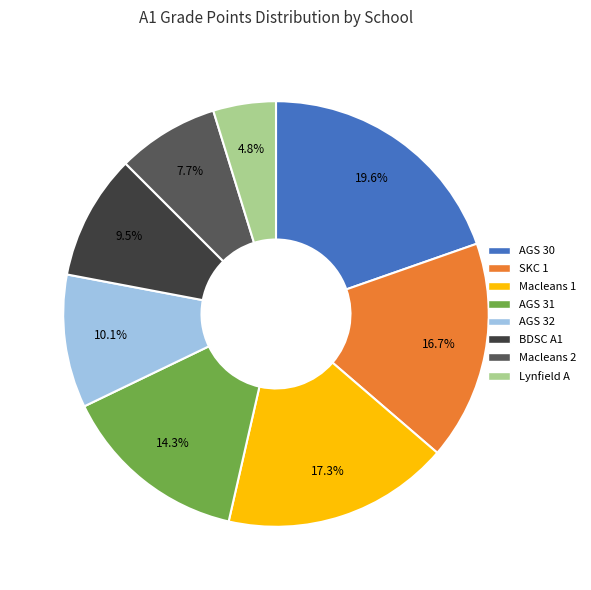

Is AGS 31 the majority of the pie?

No